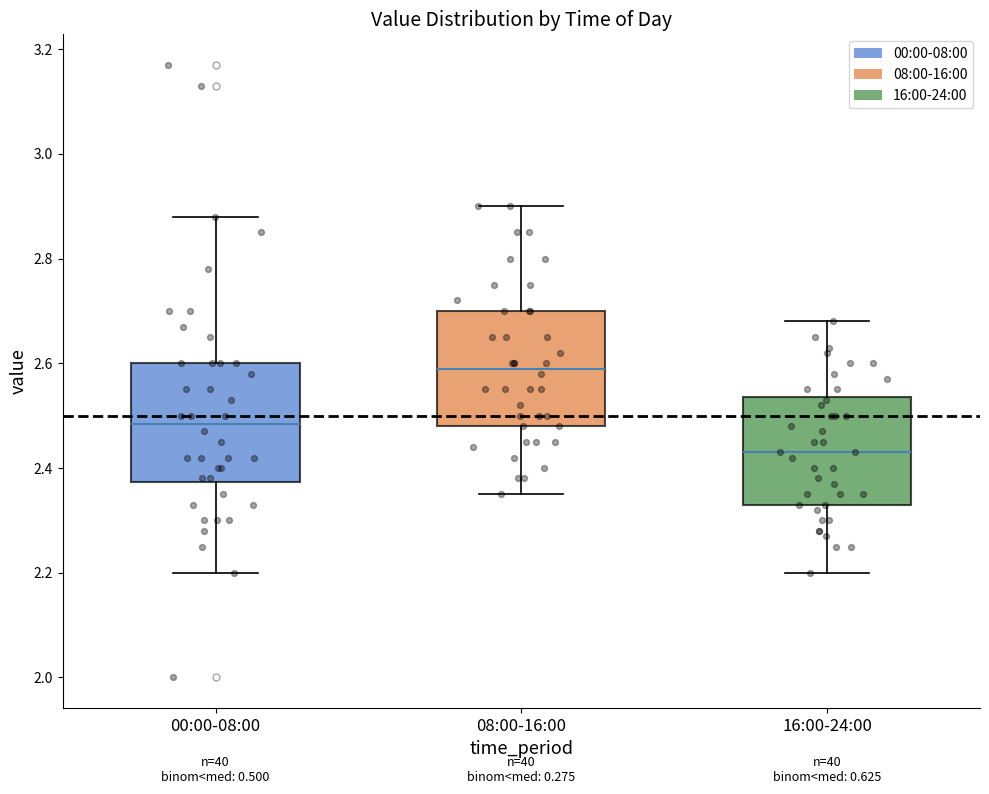

Reading left to right, transcribe this box plot: for each box, give where its median line is, the range the box spans, and where its two whiskers end, as read against the y-axis. The values are not printed on the chart, so give them approximately, as read against the axis.

00:00-08:00: median 2.48, box 2.38 to 2.60, whiskers 2.20 to 2.88
08:00-16:00: median 2.60, box 2.48 to 2.70, whiskers 2.36 to 2.90
16:00-24:00: median 2.44, box 2.34 to 2.54, whiskers 2.20 to 2.68